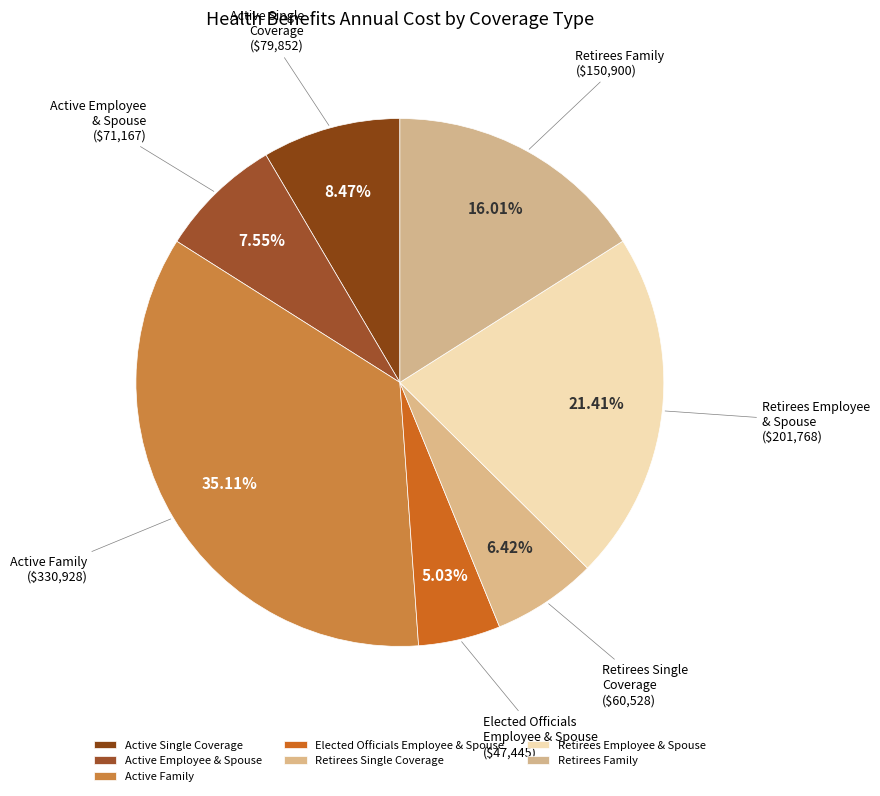

How many segments does this pie chart have?

7